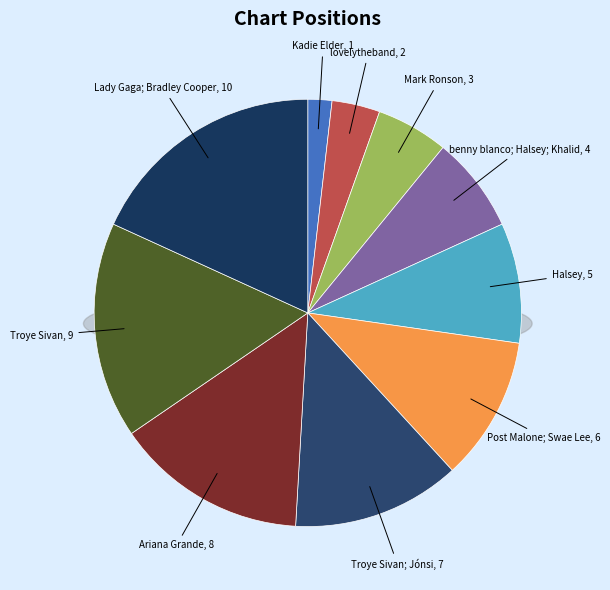

To the nearest percent, what is the average slice percentage?

10%